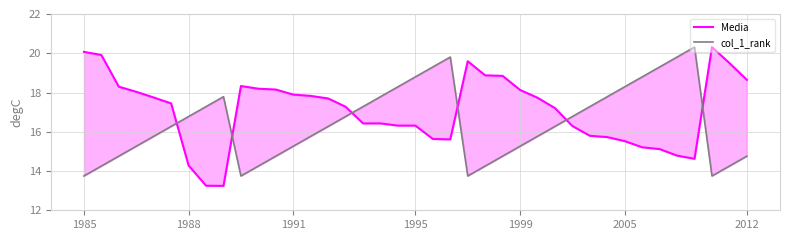

Count the number of categories in the chart.

39